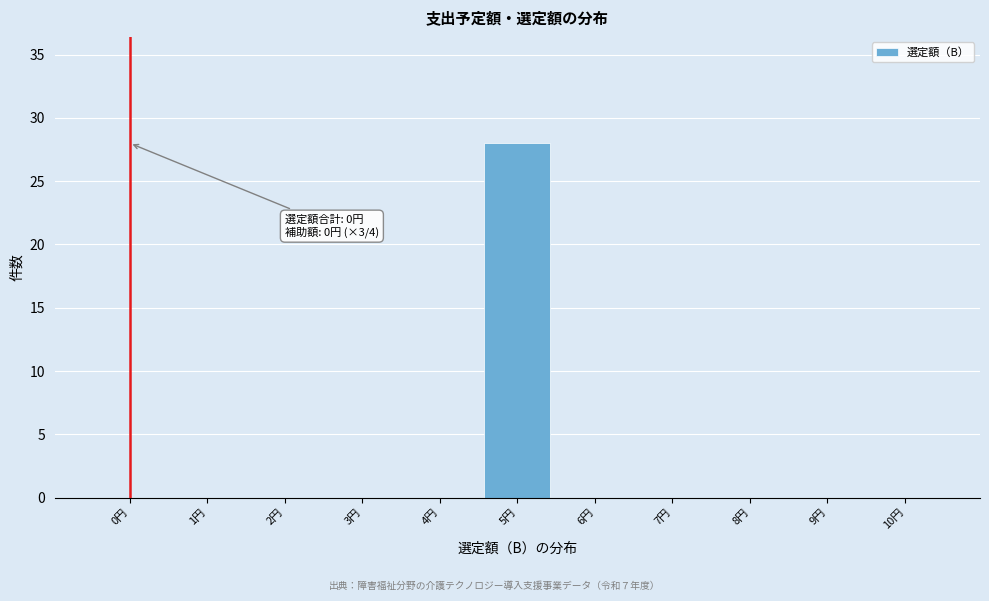

Reading left to right, transcribe all the data shown in this chart.

0円=0	1円=0	2円=0	3円=0	4円=0	5円=28	6円=0	7円=0	8円=0	9円=0	10円=0